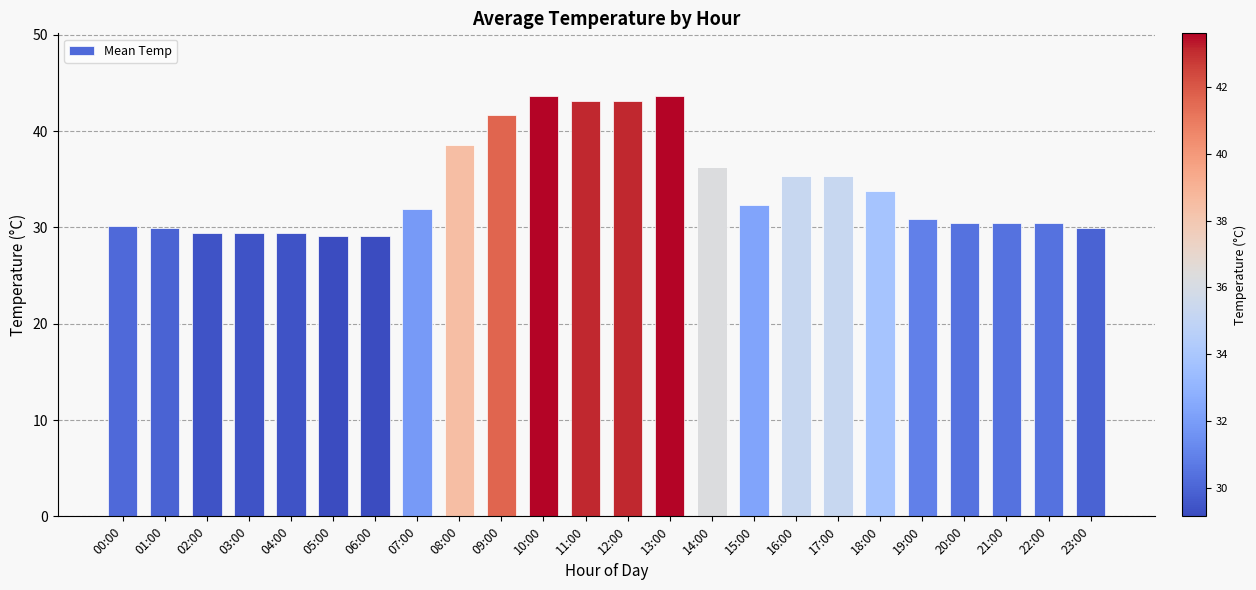

What is the sum of the values at 21:00 and 23:00?

60.3